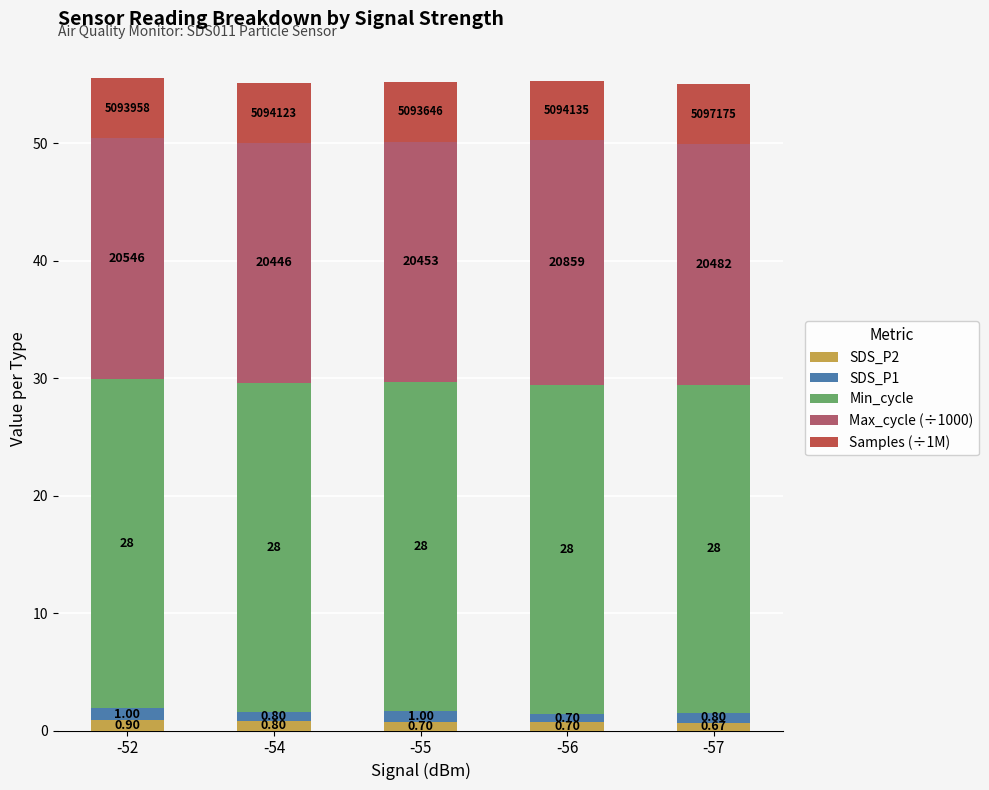

At which category is the sum across all series the highest?

-52